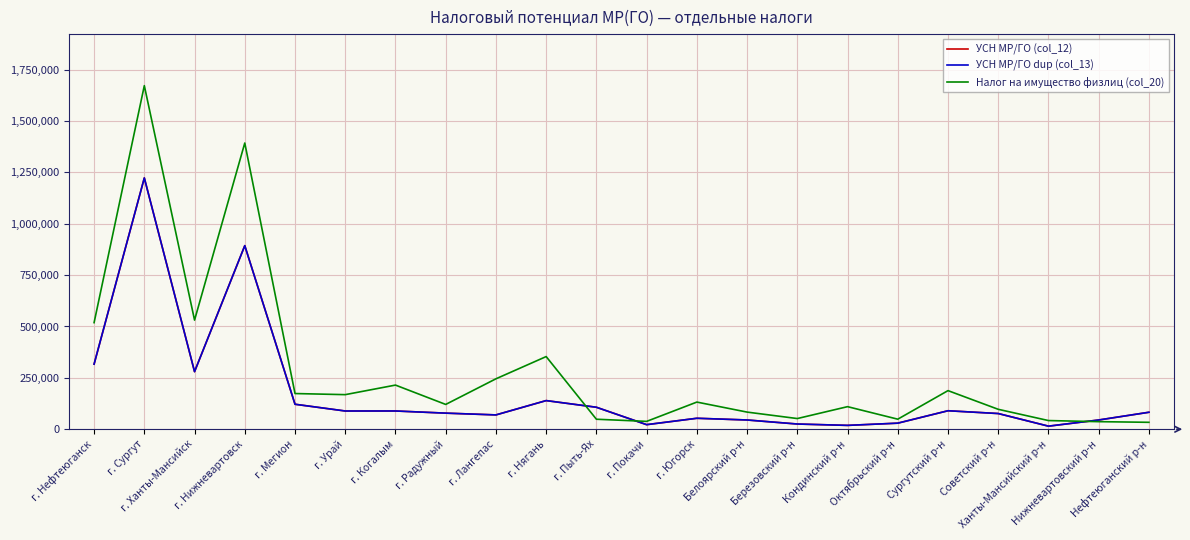

What is the label of the 14th point from the left?

Белоярский р-н